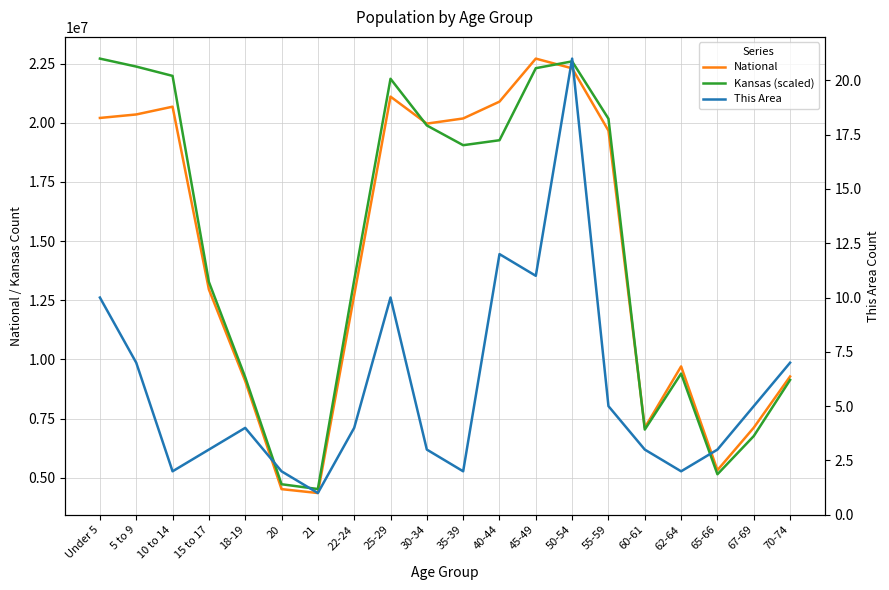

Reading left to right, list all the values displayed in this chart.

National: Under 5=20201362.0	5 to 9=20348657.0	10 to 14=20677194.0	15 to 17=12954254.0	18-19=9086089.0	20=4519129.0	21=4354294.0	22-24=12712576.0	25-29=21101849.0	30-34=19962099.0	35-39=20179642.0	40-44=20890964.0	45-49=22708591.0	50-54=22298125.0	55-59=19664805.0	60-61=7113727.0	62-64=9704197.0	65-66=5319902.0	67-69=7115361.0	70-74=9278166.0
Kansas (scaled): Under 5=22708591.0	5 to 9=22372092.9	10 to 14=21978351.5	15 to 17=13273826.3	18-19=9250105.2	20=4725117.9	21=4523219.1	22-24=13345546.3	25-29=21856681.8	30-34=19884549.0	35-39=19050321.1	40-44=19259955.5	45-49=22303909.3	50-54=22591673.1	55-59=20169108.1	60-61=7035074.9	62-64=9401391.2	65-66=5146818.0	67-69=6761014.1	70-74=9131750.7
This Area: Under 5=10.0	5 to 9=7.0	10 to 14=2.0	15 to 17=3.0	18-19=4.0	20=2.0	21=1.0	22-24=4.0	25-29=10.0	30-34=3.0	35-39=2.0	40-44=12.0	45-49=11.0	50-54=21.0	55-59=5.0	60-61=3.0	62-64=2.0	65-66=3.0	67-69=5.0	70-74=7.0